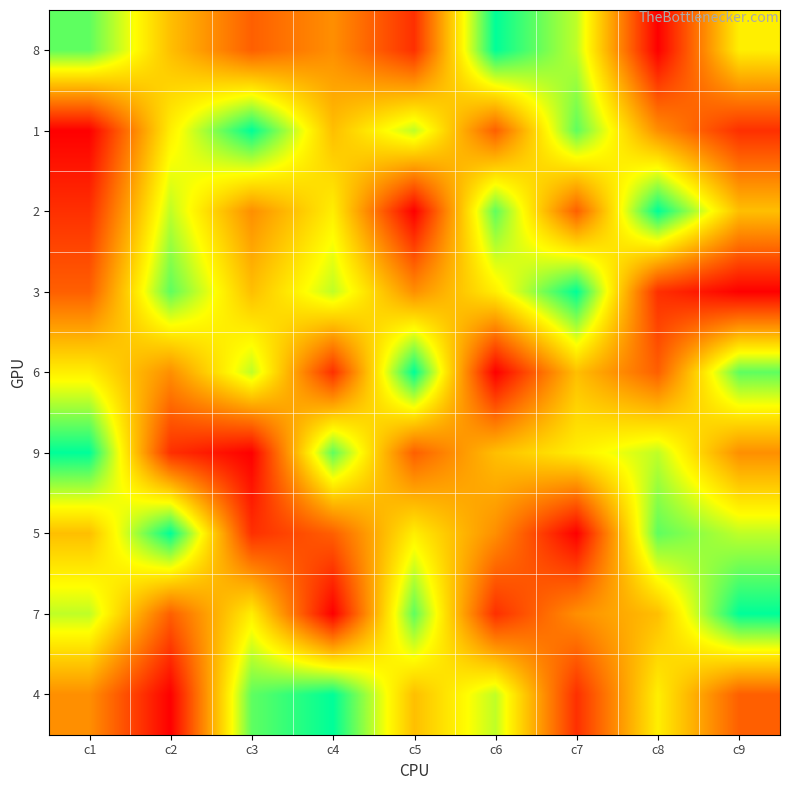

Between c9 and c6, which is larger?

c6